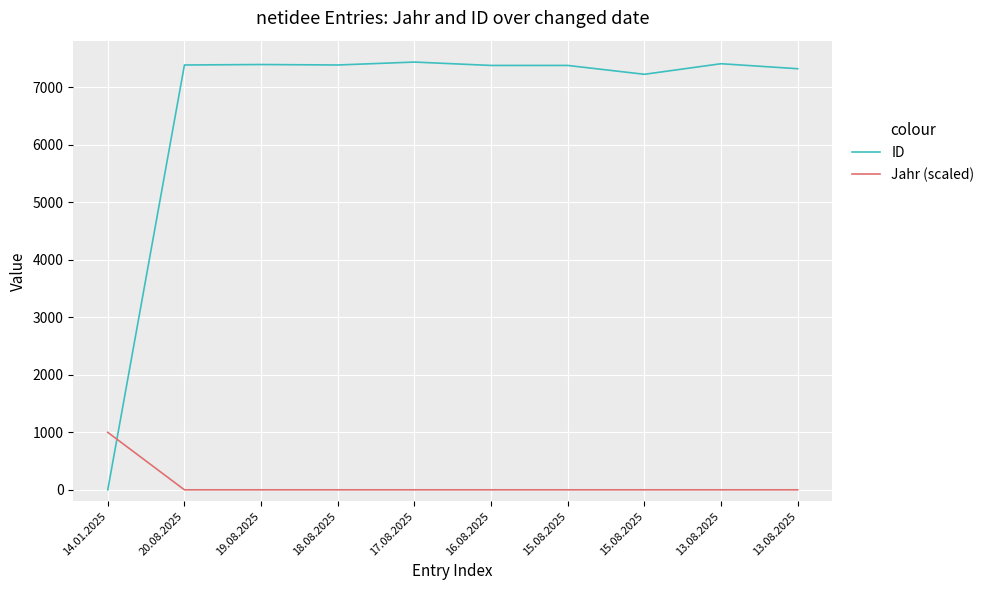

Is it true that Jahr (scaled) equals 631 at 16.08.2025?

False